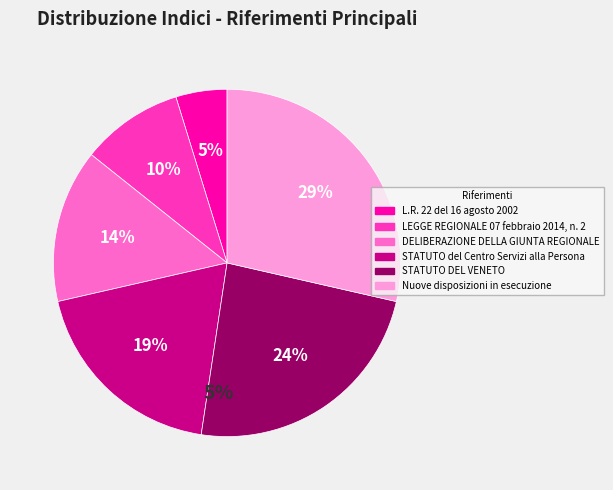

Rank the categories by value from highest to lowest.

Nuove disposizioni in esecuzione, STATUTO DEL VENETO, STATUTO del Centro Servizi alla Persona, DELIBERAZIONE DELLA GIUNTA REGIONALE, LEGGE REGIONALE 07 febbraio 2014, n. 2, L.R. 22 del 16 agosto 2002